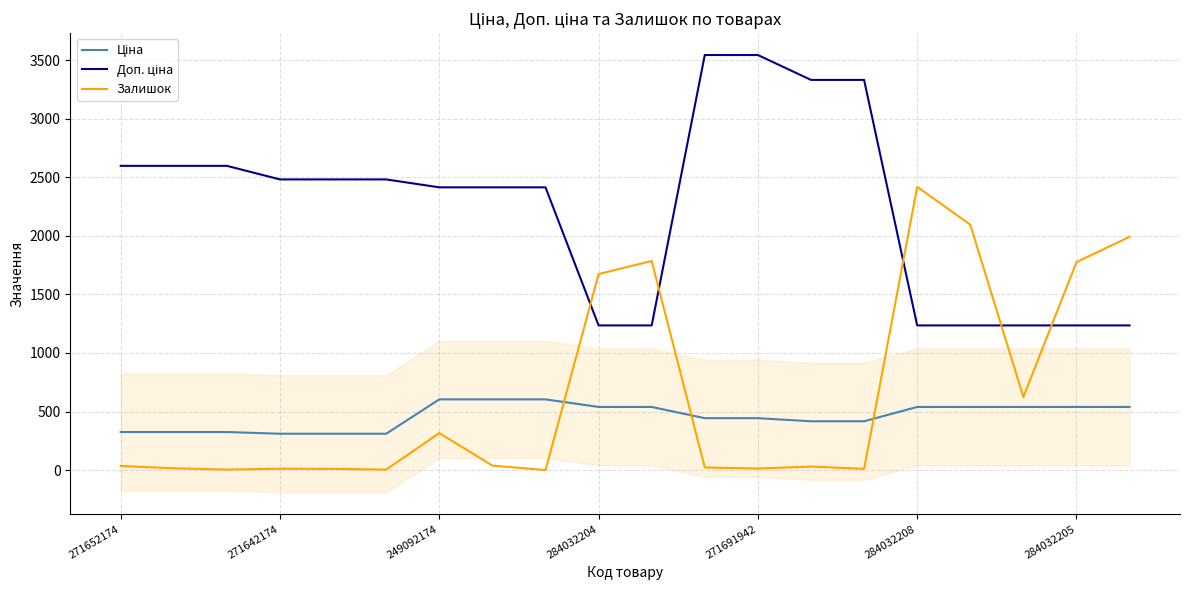

True or false: Доп. ціна and Залишок cross at least once.

True